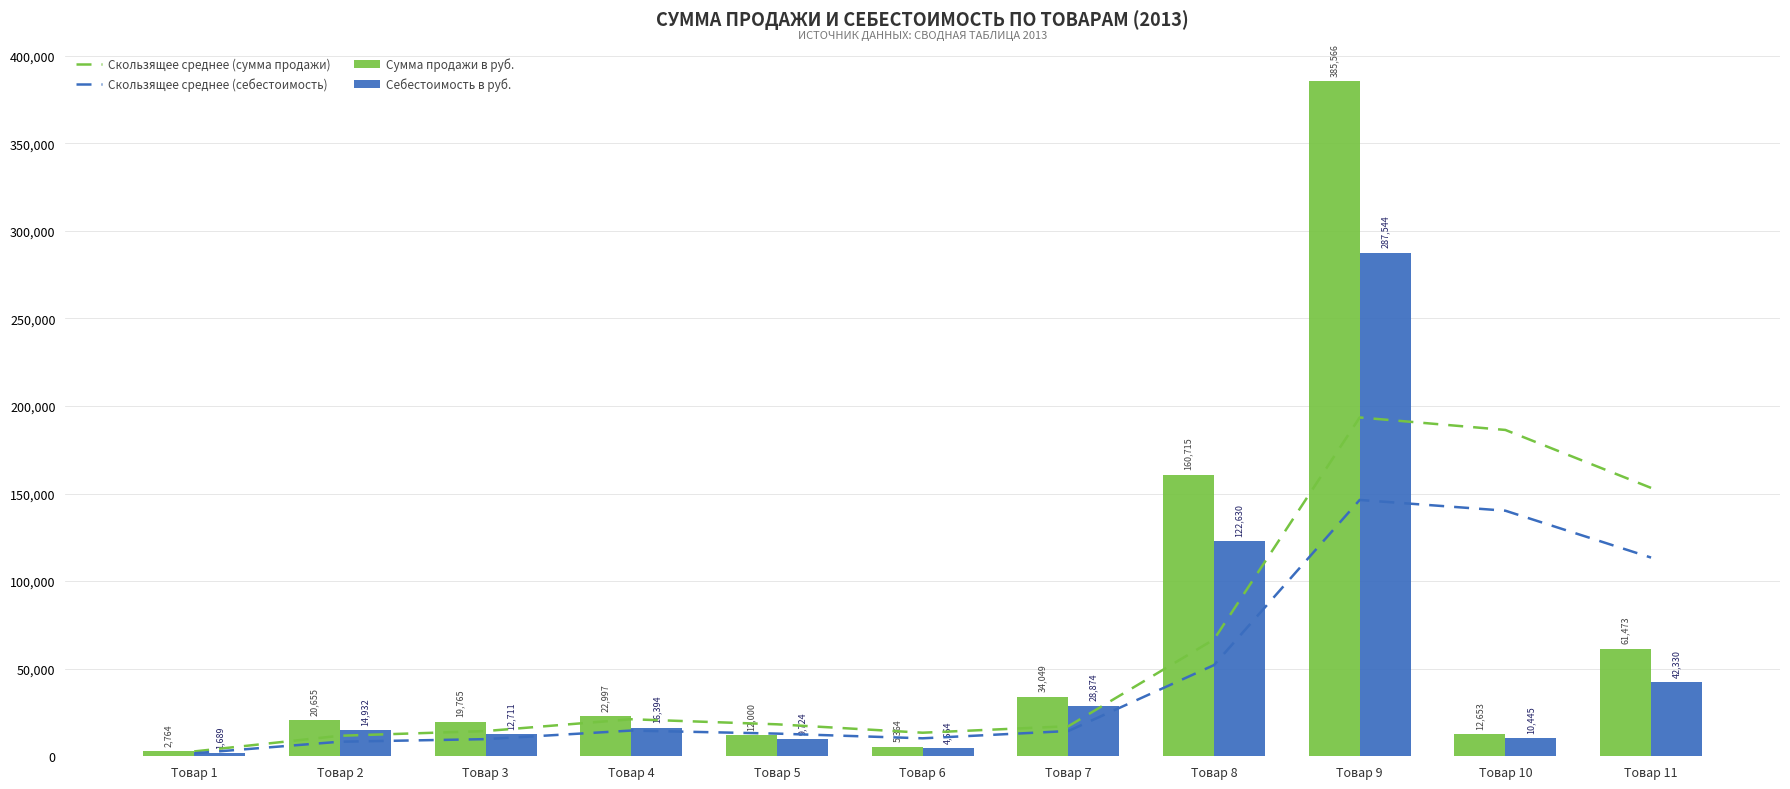

At which category does the chart reach its minimum across all series?

Товар 1